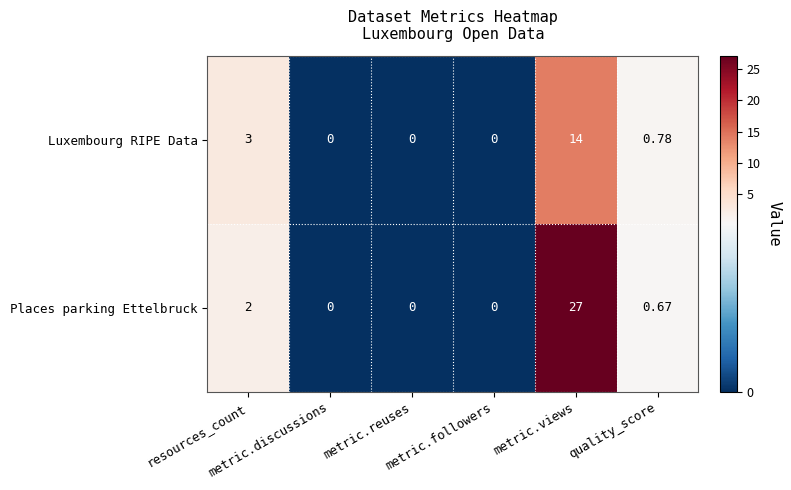

How many series are shown in this chart?

2